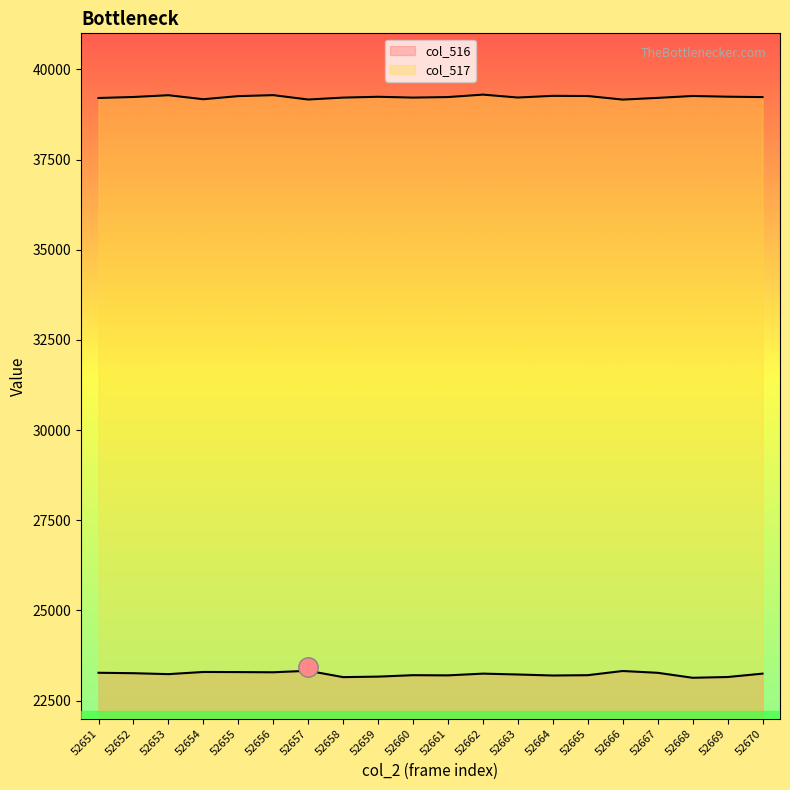

True or false: col_517 and col_516 intersect in this chart.

False